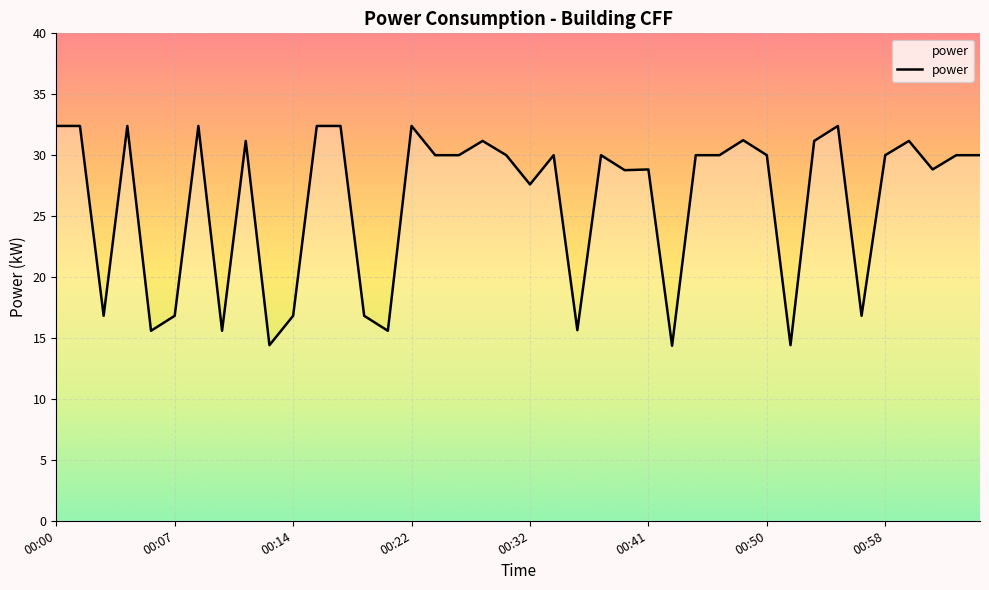

What is the greatest value displayed?

32.4